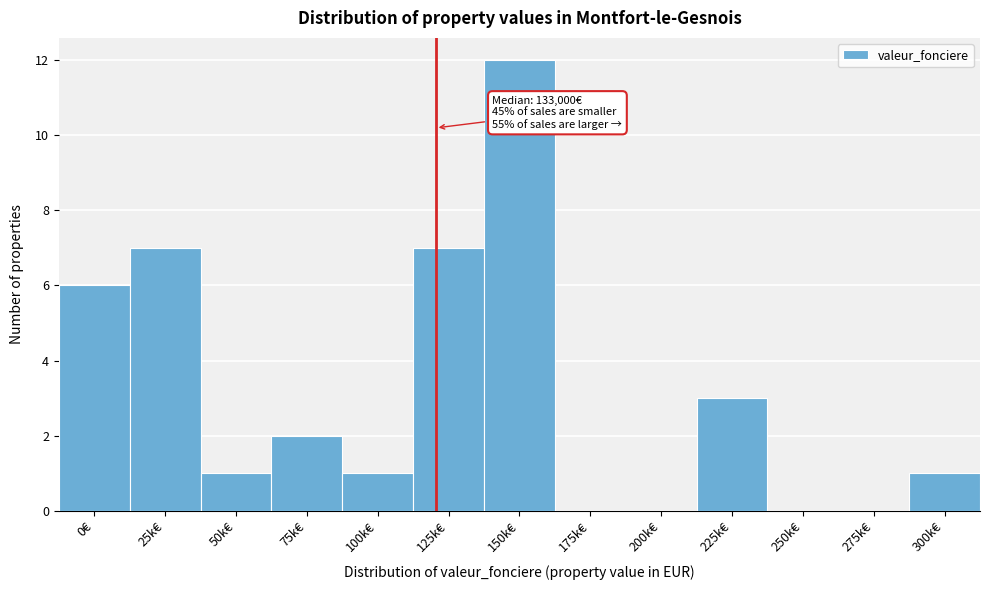

Reading left to right, list all the values displayed in this chart.

0€=6	25k€=7	50k€=1	75k€=2	100k€=1	125k€=7	150k€=12	175k€=0	200k€=0	225k€=3	250k€=0	275k€=0	300k€=1